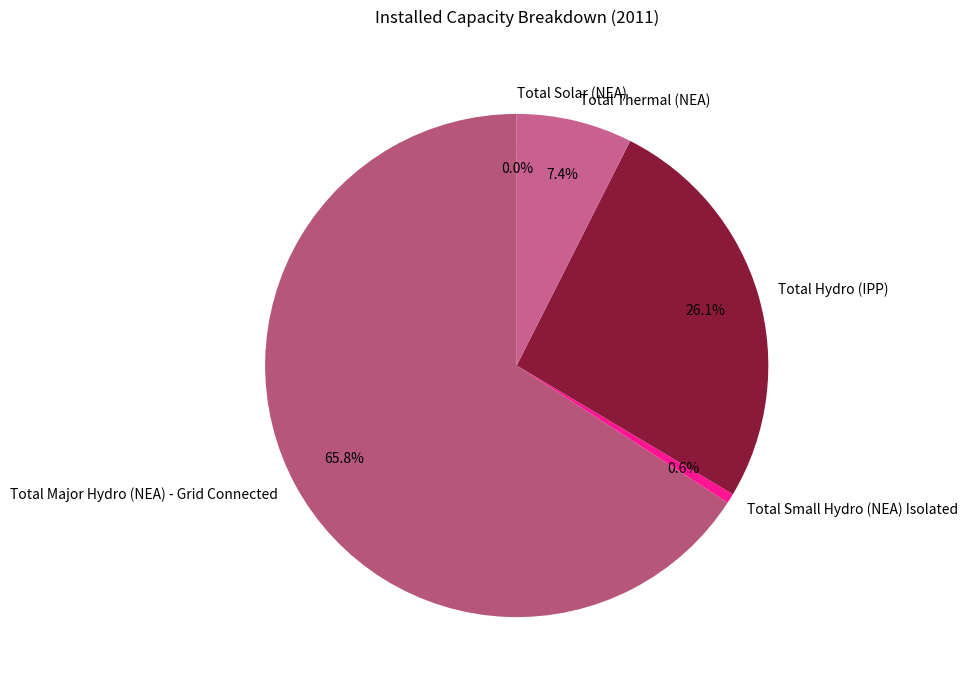

Which category has the biggest portion of the pie?

Total Major Hydro (NEA) - Grid Connected